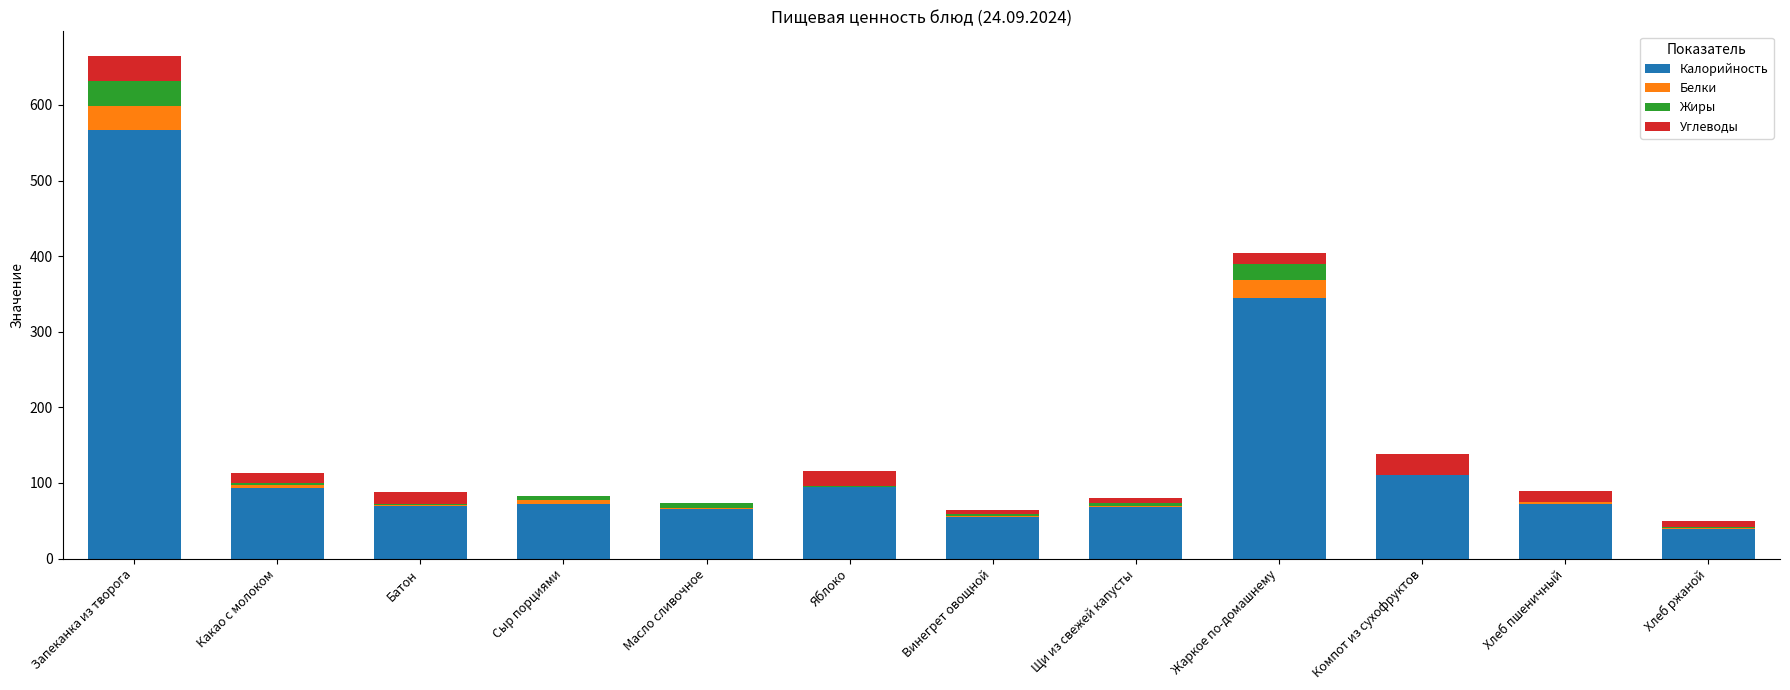

Is it true that Калорийность equals 65.0 at Хлеб ржаной?

False